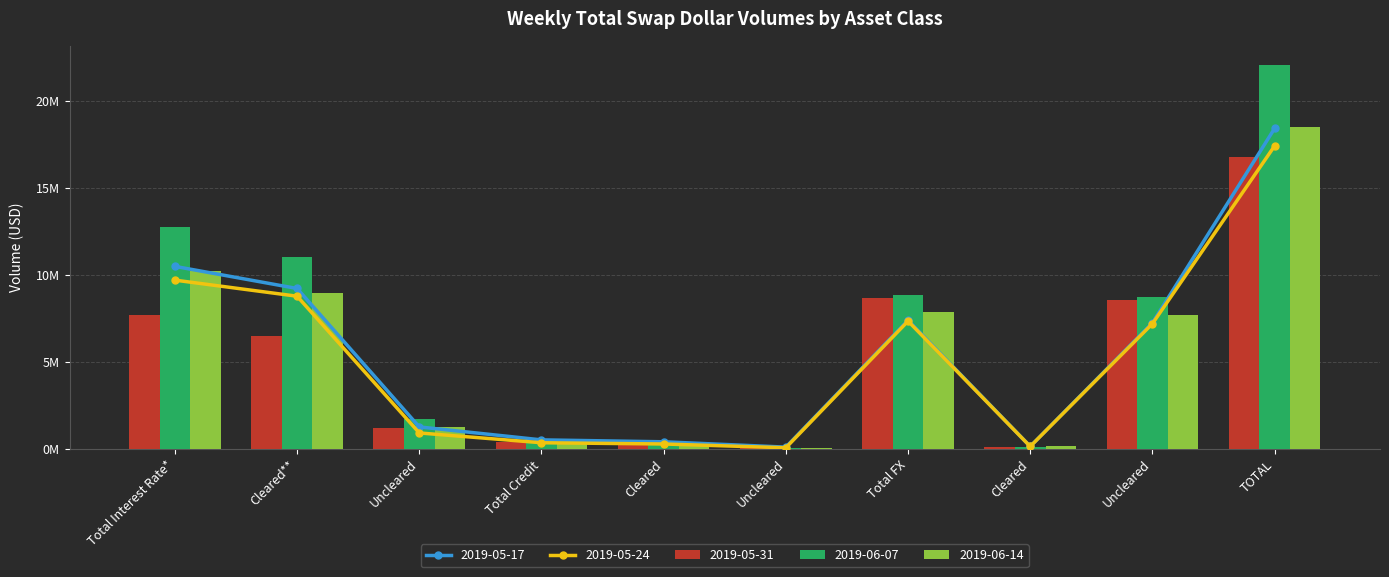

Reading left to right, what are all the values shown in this chart?

2019-05-17: Total Interest Rate*=10486524	Cleared**=9217336	Uncleared=1269188	Total Credit=525451	Cleared=416378	Uncleared=109072	Total FX=7396528	Cleared=149451	Uncleared=7247077	TOTAL=18408503
2019-05-24: Total Interest Rate*=9697002	Cleared**=8773431	Uncleared=923571	Total Credit=361009	Cleared=289359	Uncleared=71650	Total FX=7344906	Cleared=147960	Uncleared=7196946	TOTAL=17402916
2019-05-31: Total Interest Rate*=7672877	Cleared**=6484996	Uncleared=1187882	Total Credit=407468	Cleared=331848	Uncleared=75621	Total FX=8699621	Cleared=143739	Uncleared=8555882	TOTAL=16779967
2019-06-07: Total Interest Rate*=12738417	Cleared**=10998167	Uncleared=1740249	Total Credit=453900	Cleared=375307	Uncleared=78593	Total FX=8858658	Cleared=123375	Uncleared=8735284	TOTAL=22050975
2019-06-14: Total Interest Rate*=10232444	Cleared**=8973320	Uncleared=1259124	Total Credit=395686	Cleared=322775	Uncleared=72911	Total FX=7878669	Cleared=155210	Uncleared=7723458	TOTAL=18506800